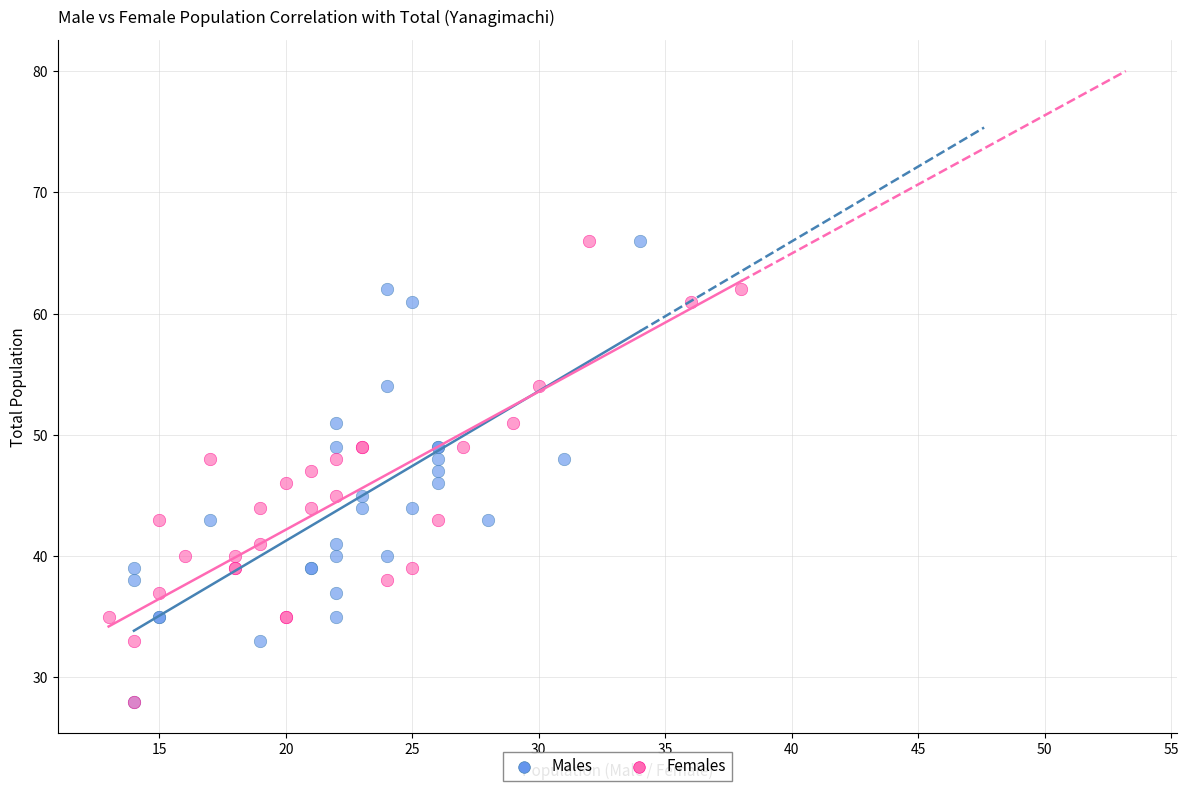

What are all the series names shown in the legend?

Males, Females